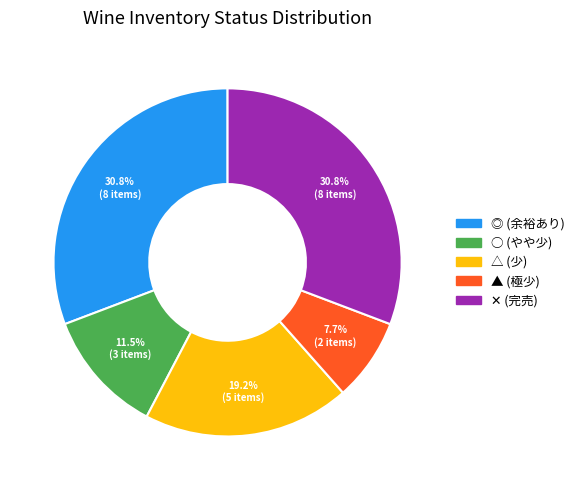

To the nearest percent, what portion does △ represent?

19%